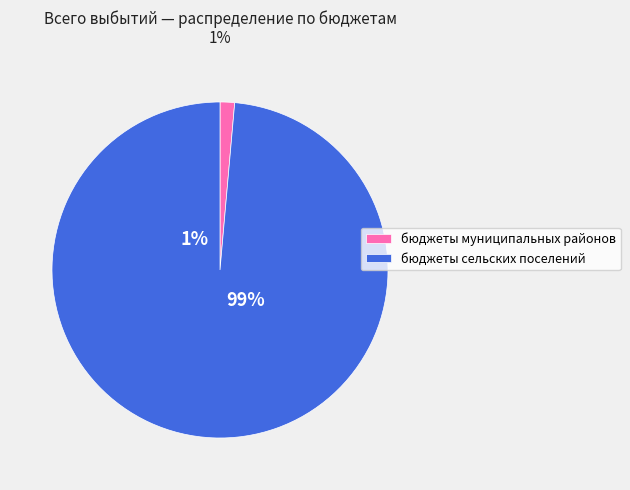

What is the smallest slice in the pie chart?

бюджеты муниципальных районов